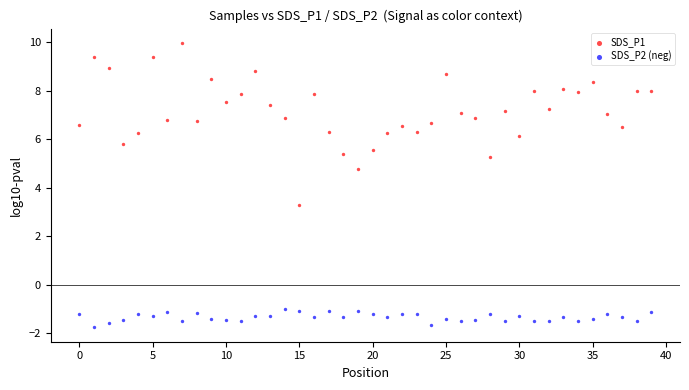

Which series reaches the minimum Y coordinate?

SDS_P2 (neg)